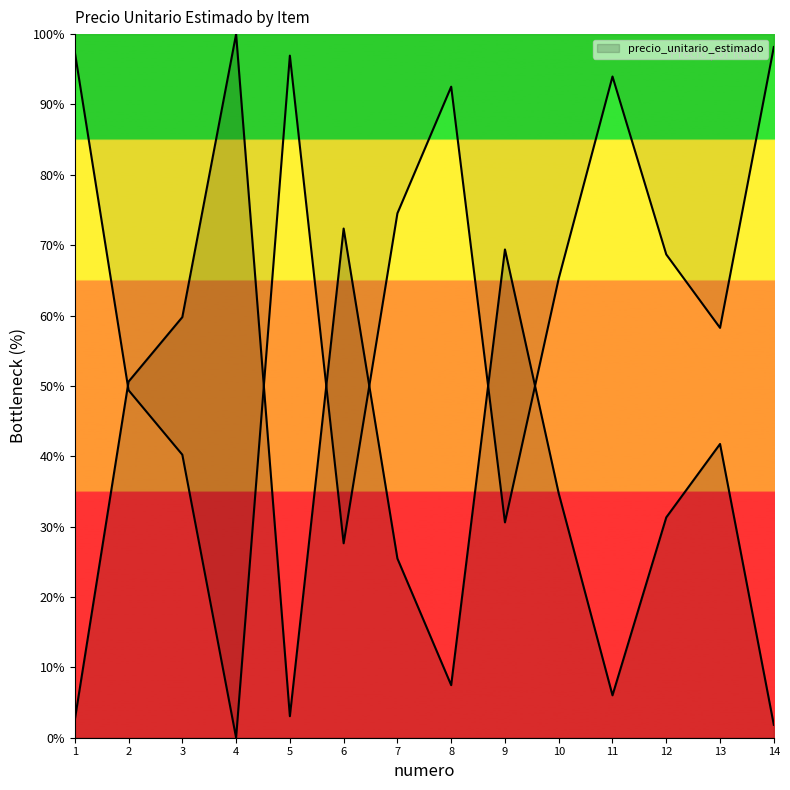

Read the value at 9.

69.4